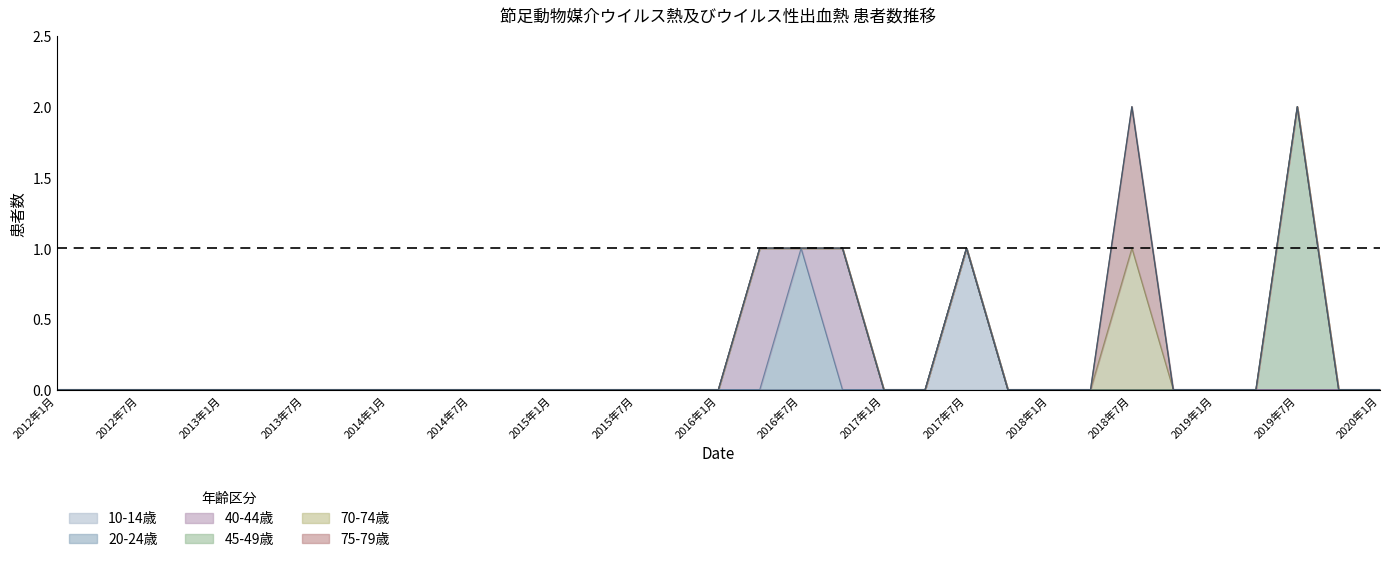

Which category has the lowest value in the 75-79歳 series?

2012年1月